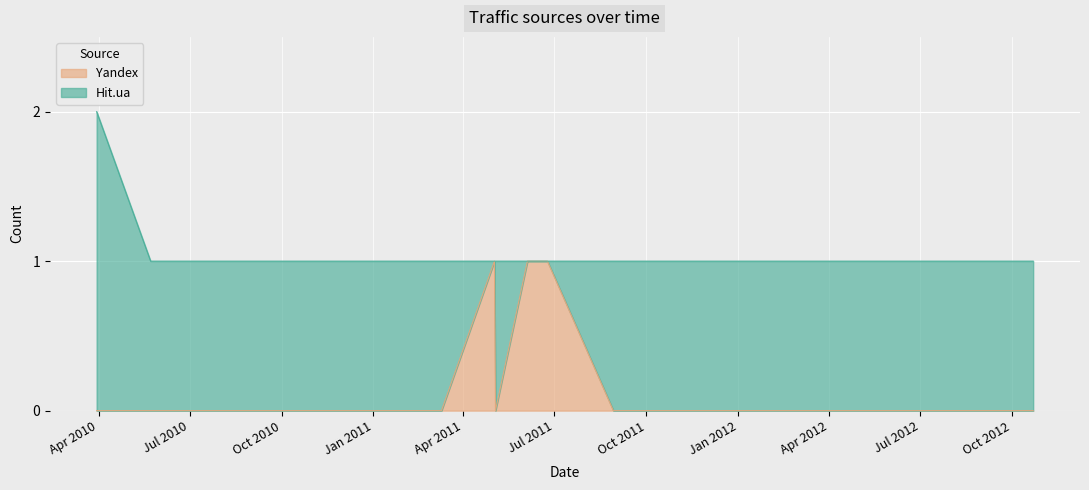

Reading left to right, what are all the values shown in this chart?

0	0	0	0	0	0	0	0	0	0	1	0	1	1	1	1	0	0	0	0	0